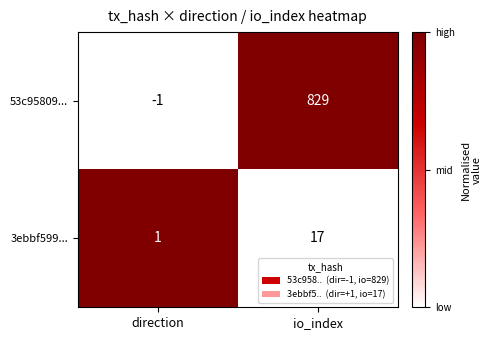

What is the difference between the highest and lowest values at io_index?

812